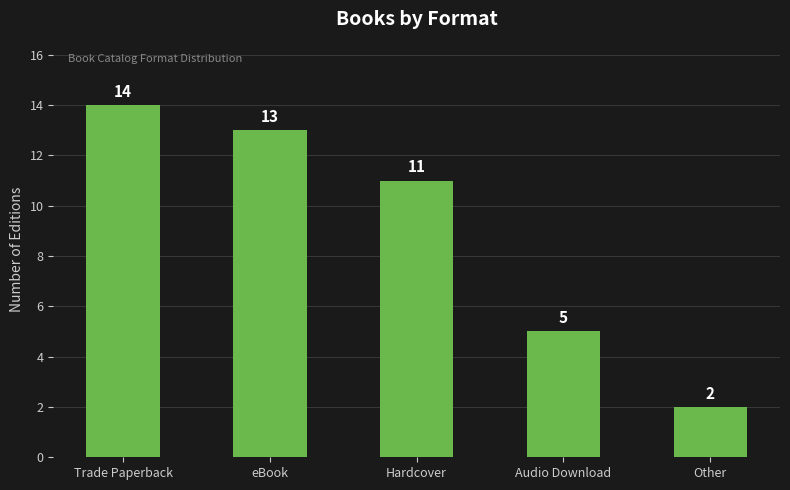

What is the value of the 1st bar from the left?

14